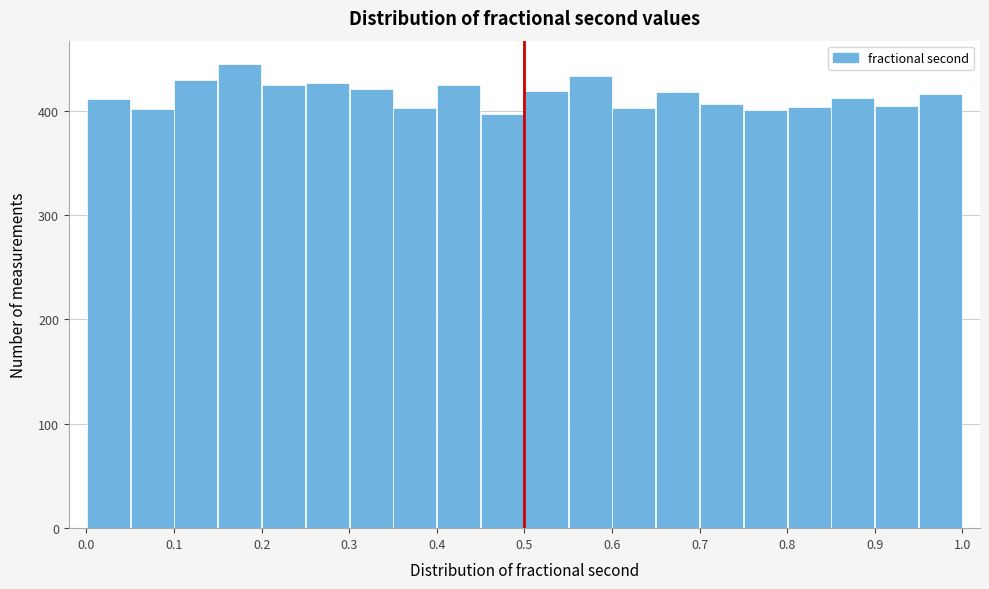

What is the height of the bar covering 0.30 to 0.35 on the x-axis? The values are not printed on the chart, so give them approximately, as read against the axis.

420